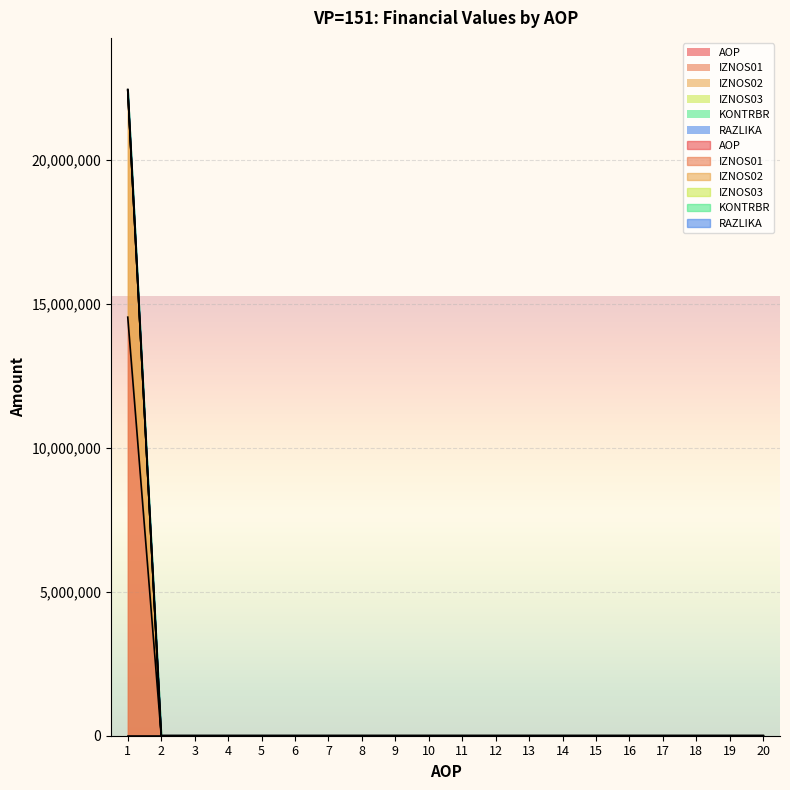

Reading right to left, extract all data points from this chart.

AOP: 20.0	19.0	18.0	17.0	16.0	15.0	14.0	13.0	12.0	11.0	10.0	9.0	8.0	7.0	6.0	5.0	4.0	3.0	2.0	1.0
IZNOS01: 20.0	19.0	18.0	17.0	16.0	15.0	14.0	13.0	12.0	11.0	10.0	9.0	8.0	7.0	6.0	5.0	4.0	3.0	2.0	22435527.3
IZNOS02: 20.0	19.0	18.0	17.0	16.0	15.0	14.0	13.0	12.0	11.0	10.0	9.0	8.0	7.0	6.0	5.0	4.0	3.0	2.0	22435527.4
KONTRBR: 20.0	19.0	18.0	17.0	16.0	15.0	14.0	13.0	12.0	11.0	10.0	9.0	8.0	7.0	6.0	5.0	4.0	3.0	2.0	22405250.2
RAZLIKA: 20.0	19.0	18.0	17.0	16.0	15.0	14.0	13.0	12.0	11.0	10.0	9.0	8.0	7.0	6.0	5.0	4.0	3.0	2.0	22405250.2